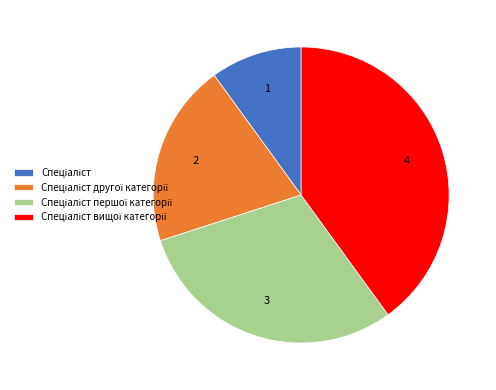

Is there any slice that represents more than half of the pie?

No